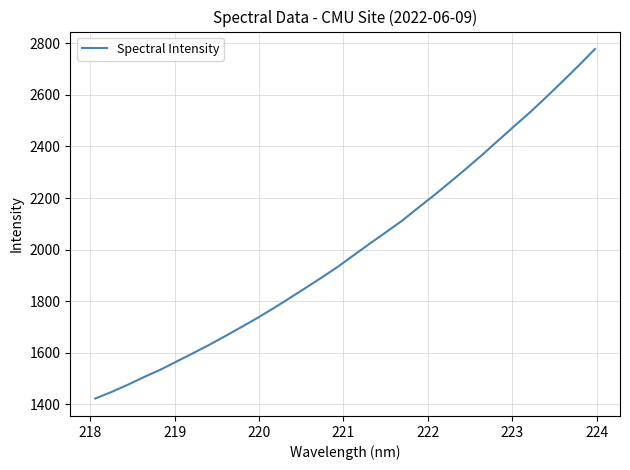

What is the maximum value shown in the chart?

2777.7